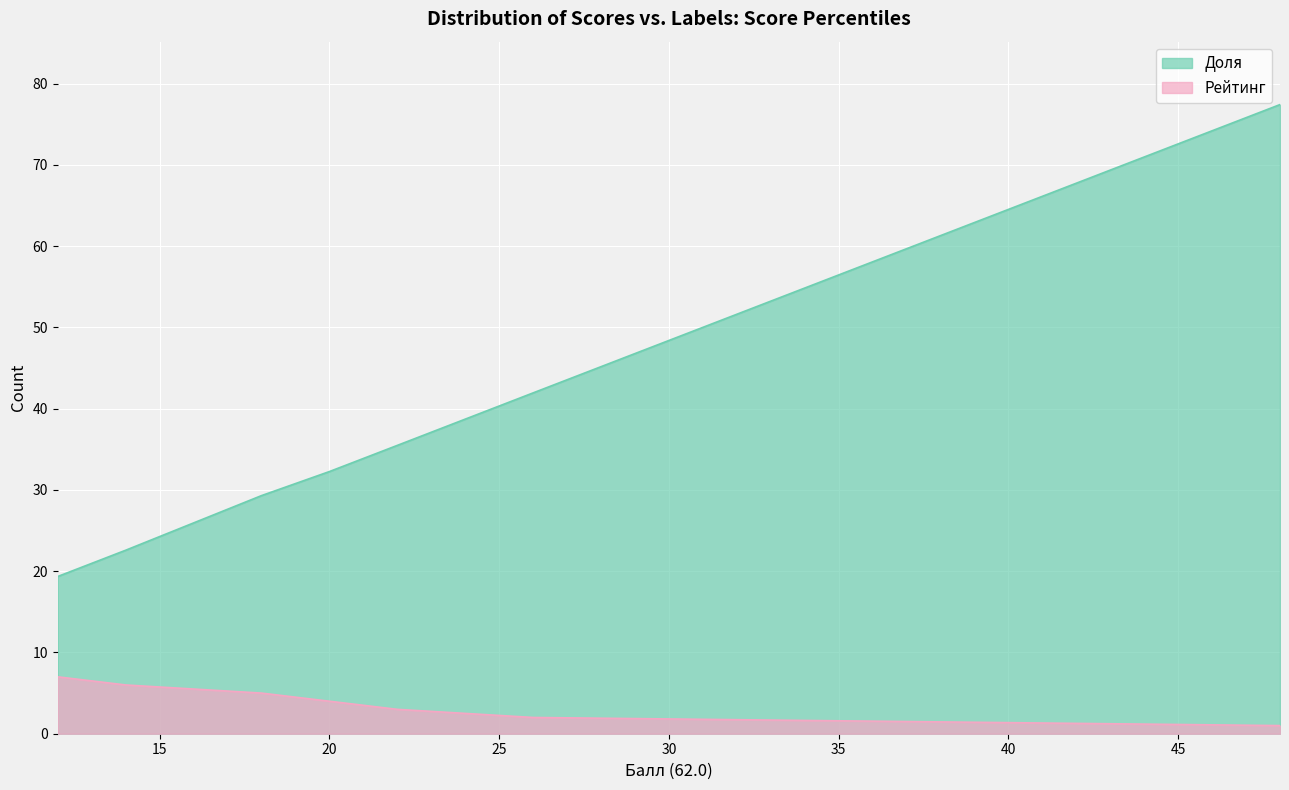

True or false: Доля and Рейтинг cross at least once.

False